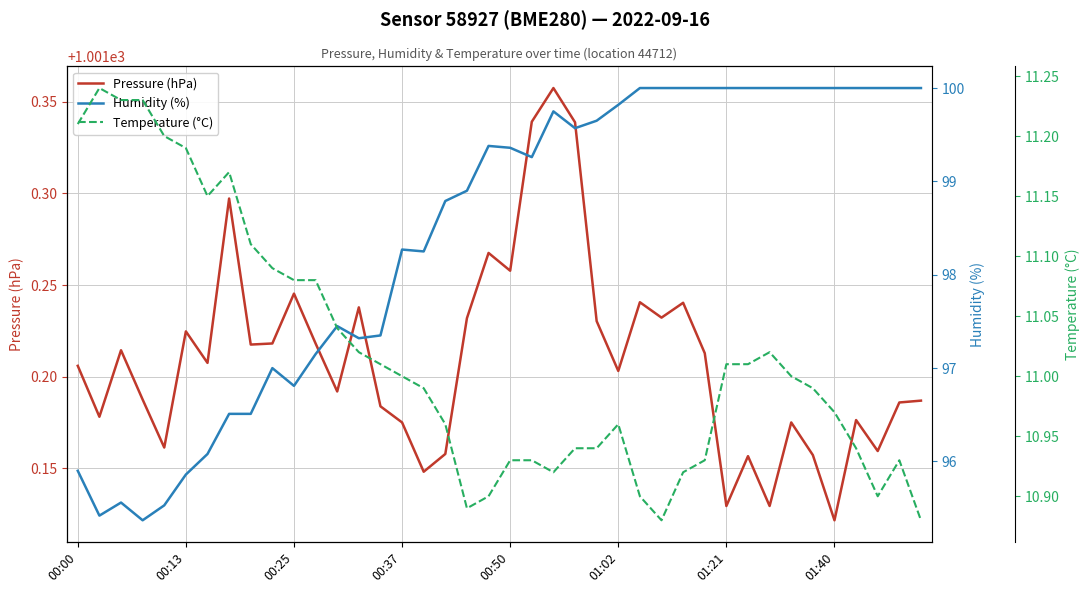

Which category has the lowest value in the Pressure (hPa) series?

01:40